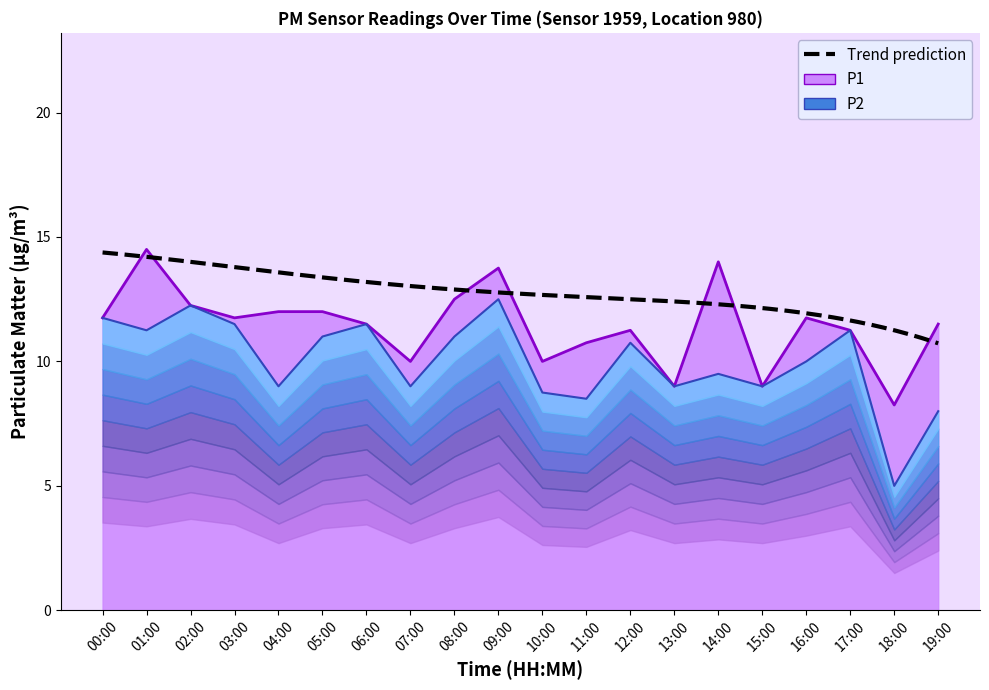

How many data points in P1 are above 11?

14